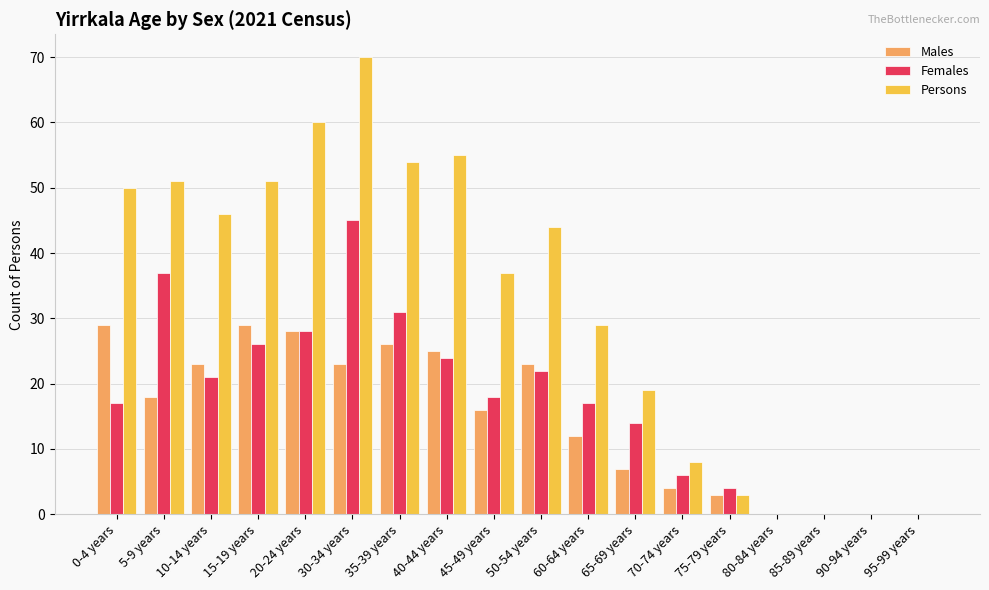

At which category does the chart reach its peak across all series?

30-34 years